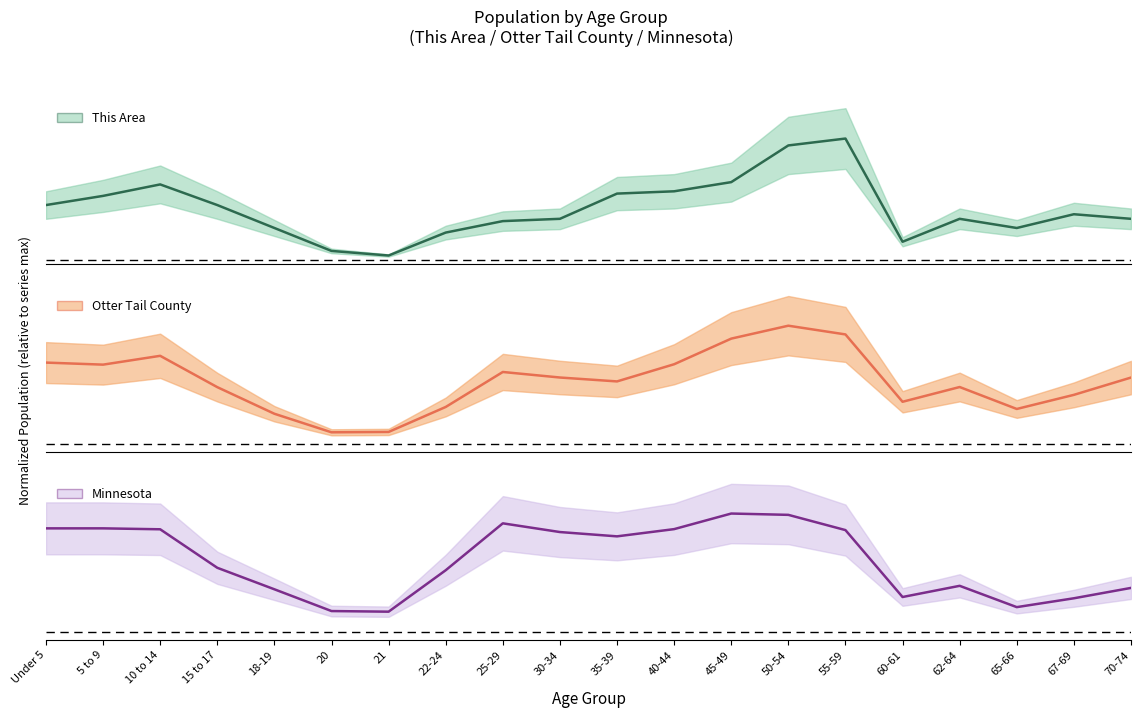

How many intersections are there between Otter Tail County (center) and This Area (center)?

6